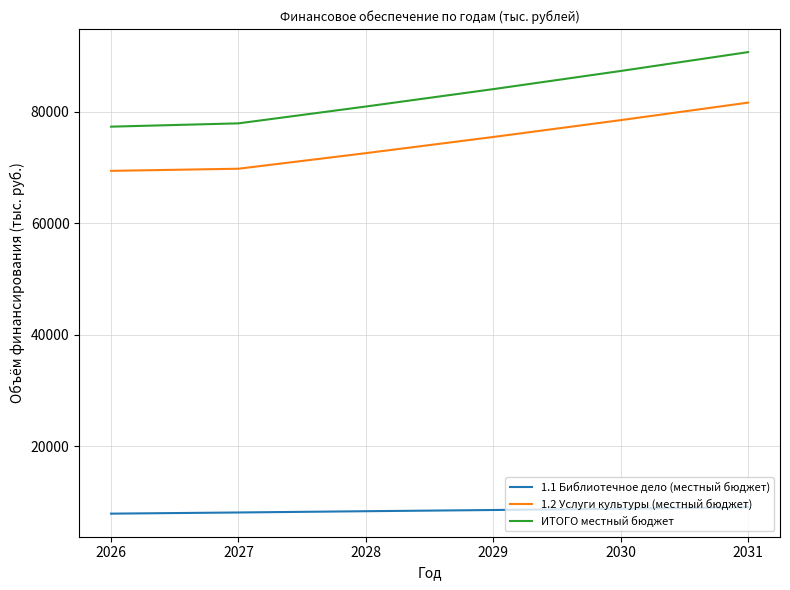

Read the ИТОГО местный бюджет value at 2026.

77323.5